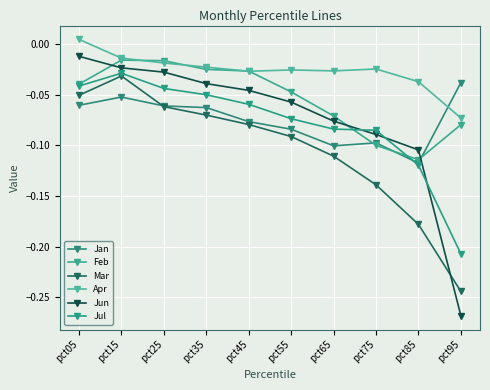

Reading left to right, transcribe all the data shown in this chart.

Jan: pct05=-0.1	pct15=-0.1	pct25=-0.1	pct35=-0.1	pct45=-0.1	pct55=-0.1	pct65=-0.1	pct75=-0.1	pct85=-0.1	pct95=-0.0
Feb: pct05=-0.0	pct15=-0.0	pct25=-0.0	pct35=-0.0	pct45=-0.0	pct55=-0.0	pct65=-0.1	pct75=-0.1	pct85=-0.1	pct95=-0.1
Mar: pct05=-0.1	pct15=-0.0	pct25=-0.1	pct35=-0.1	pct45=-0.1	pct55=-0.1	pct65=-0.1	pct75=-0.1	pct85=-0.2	pct95=-0.2
Apr: pct05=0.0	pct15=-0.0	pct25=-0.0	pct35=-0.0	pct45=-0.0	pct55=-0.0	pct65=-0.0	pct75=-0.0	pct85=-0.0	pct95=-0.1
Jun: pct05=-0.0	pct15=-0.0	pct25=-0.0	pct35=-0.0	pct45=-0.0	pct55=-0.1	pct65=-0.1	pct75=-0.1	pct85=-0.1	pct95=-0.3
Jul: pct05=-0.0	pct15=-0.0	pct25=-0.0	pct35=-0.1	pct45=-0.1	pct55=-0.1	pct65=-0.1	pct75=-0.1	pct85=-0.1	pct95=-0.2